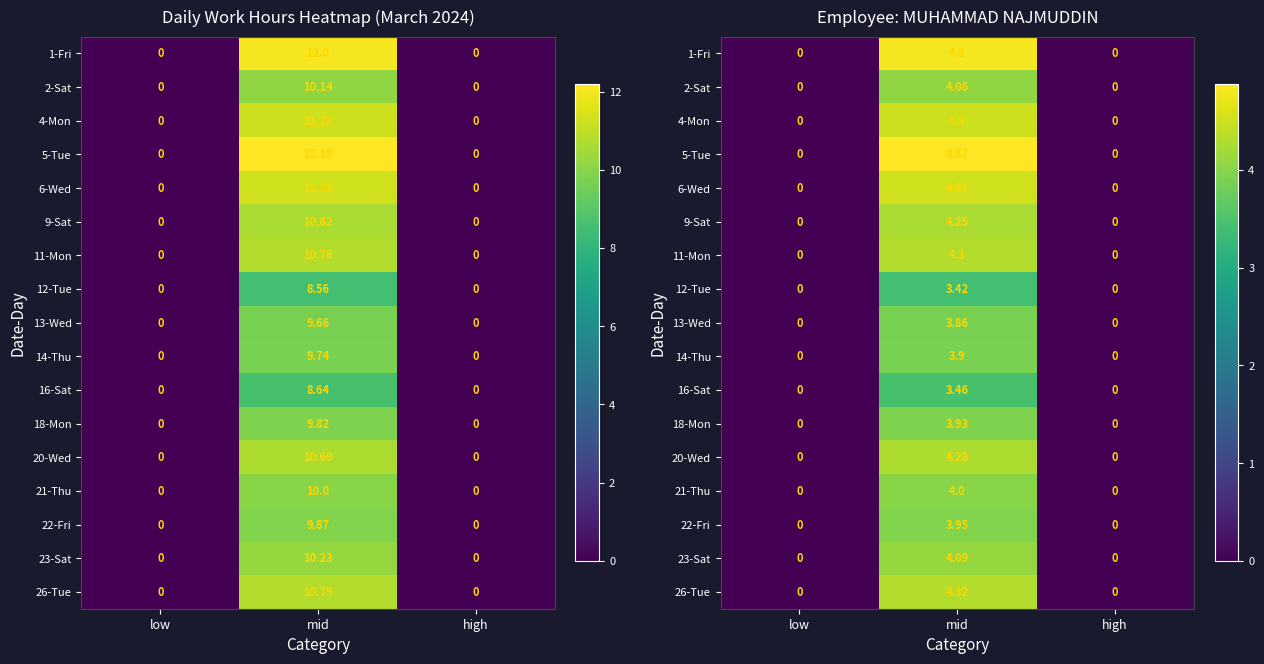

What is the average value of the 5-Tue series?

1.6